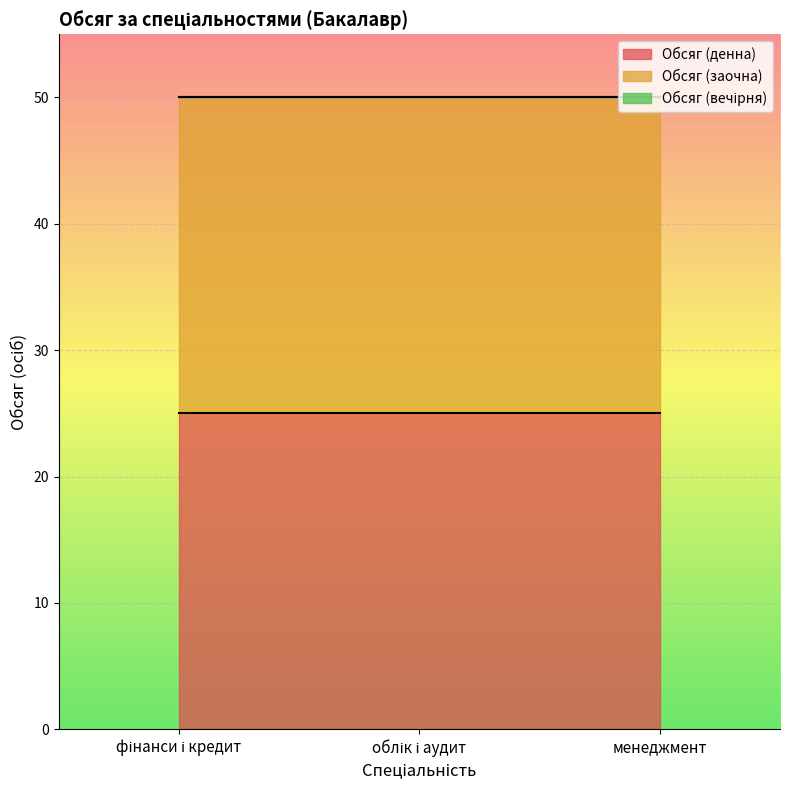

Reading left to right, list all the values displayed in this chart.

Обсяг (денна): 25	25	25
Обсяг (заочна): 25	25	25
Обсяг (вечірня): 0	0	0